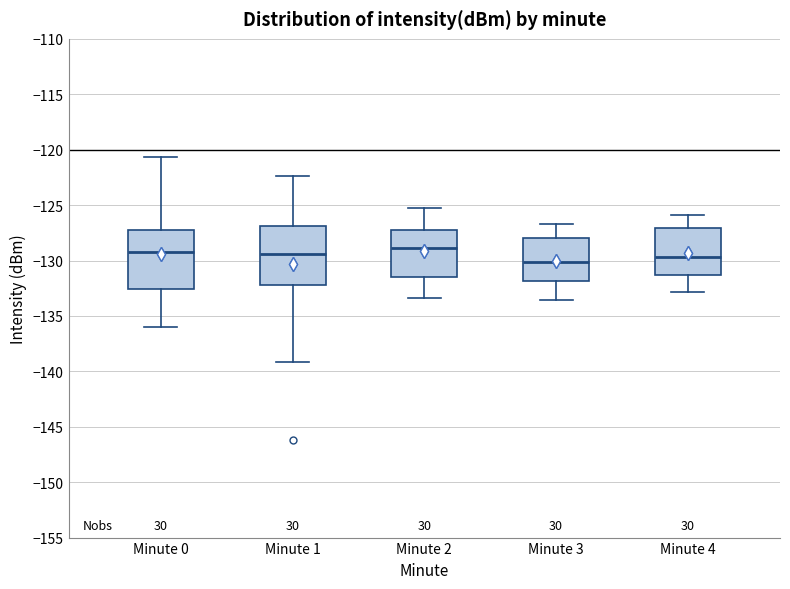

Where is the upper edge of the box for Minute 3 on the y-axis? The values are not printed on the chart, so give them approximately, as read against the axis.

-128.0